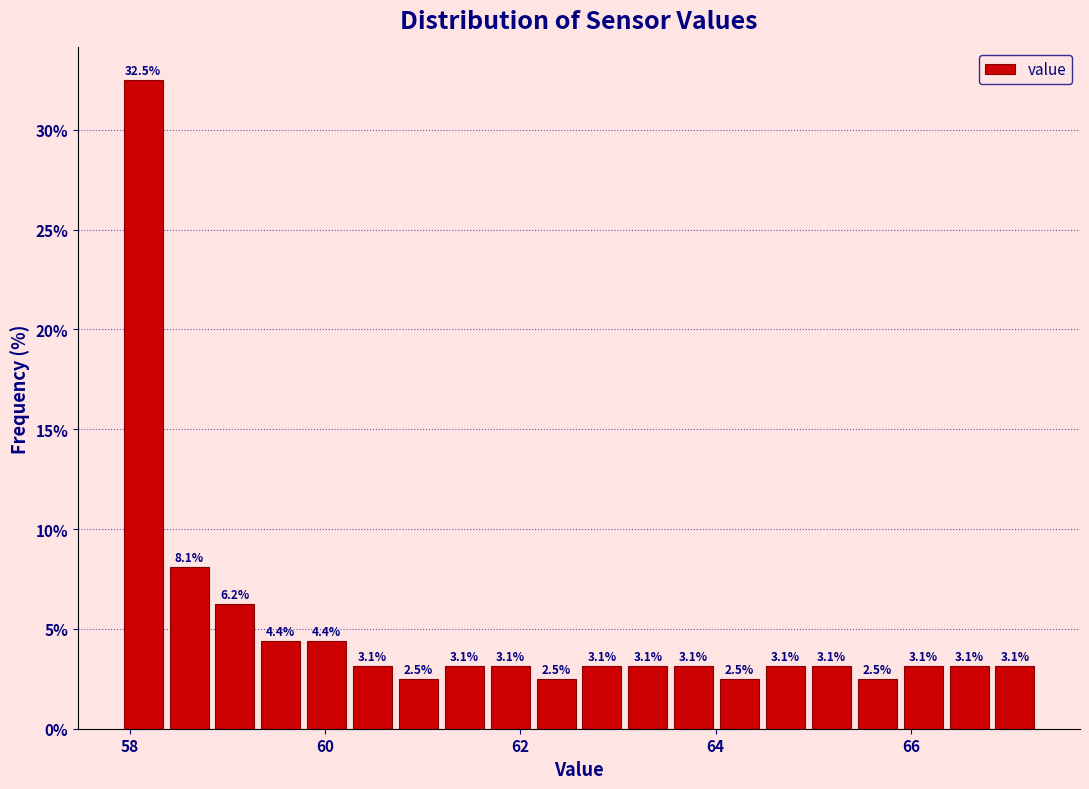

Around what value on the x-axis is the tallest bar? Give the approximate position of its centre, as read against the axis.

58.2